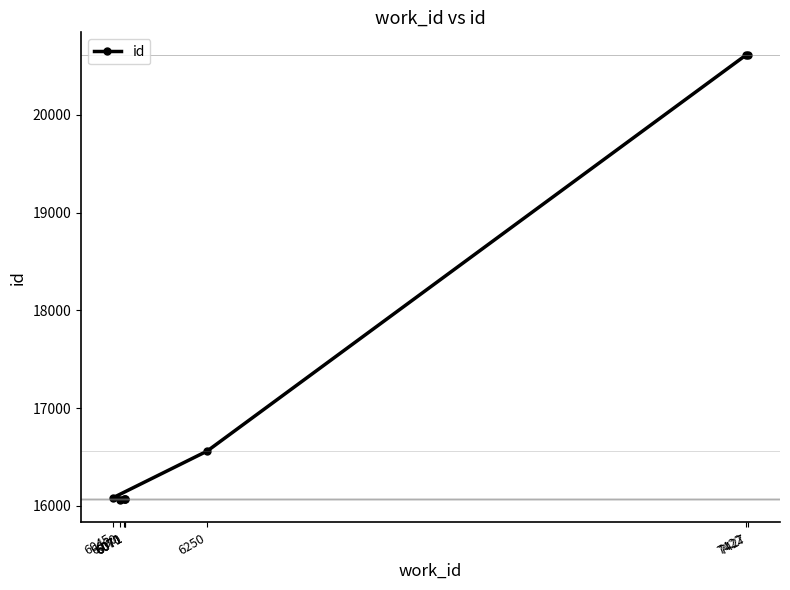

Reading left to right, what are all the values shown in this chart?

6060=16057	6070=16070	6071=16073	6071=16074	6045=16081	6250=16559	7422=20612	7427=20617